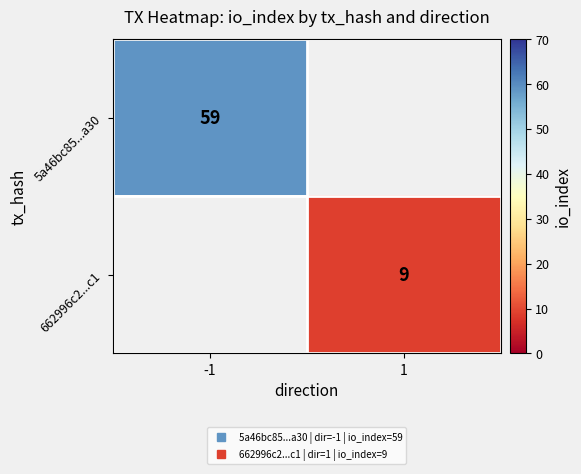

Which has a higher value, 1 or -1?

-1